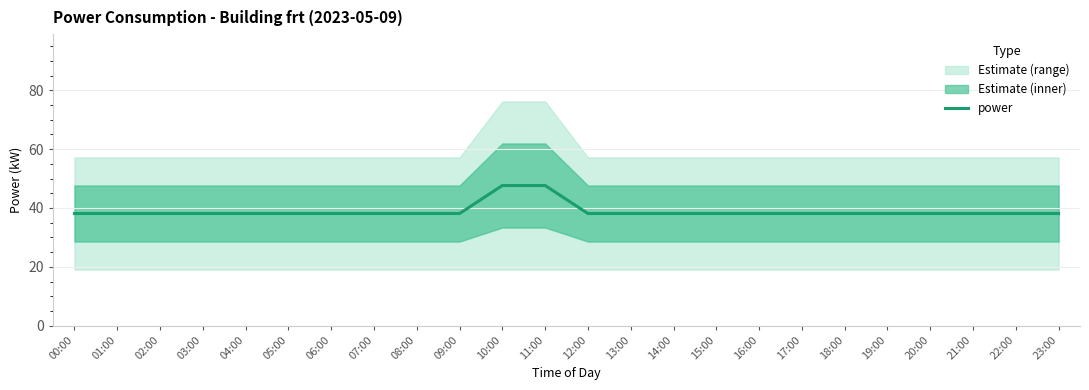

Reading left to right, transcribe all the data shown in this chart.

00:00=38.1	01:00=38.1	02:00=38.1	03:00=38.1	04:00=38.1	05:00=38.1	06:00=38.1	07:00=38.1	08:00=38.1	09:00=38.1	10:00=47.6	11:00=47.6	12:00=38.1	13:00=38.1	14:00=38.1	15:00=38.1	16:00=38.1	17:00=38.1	18:00=38.1	19:00=38.1	20:00=38.1	21:00=38.1	22:00=38.1	23:00=38.1